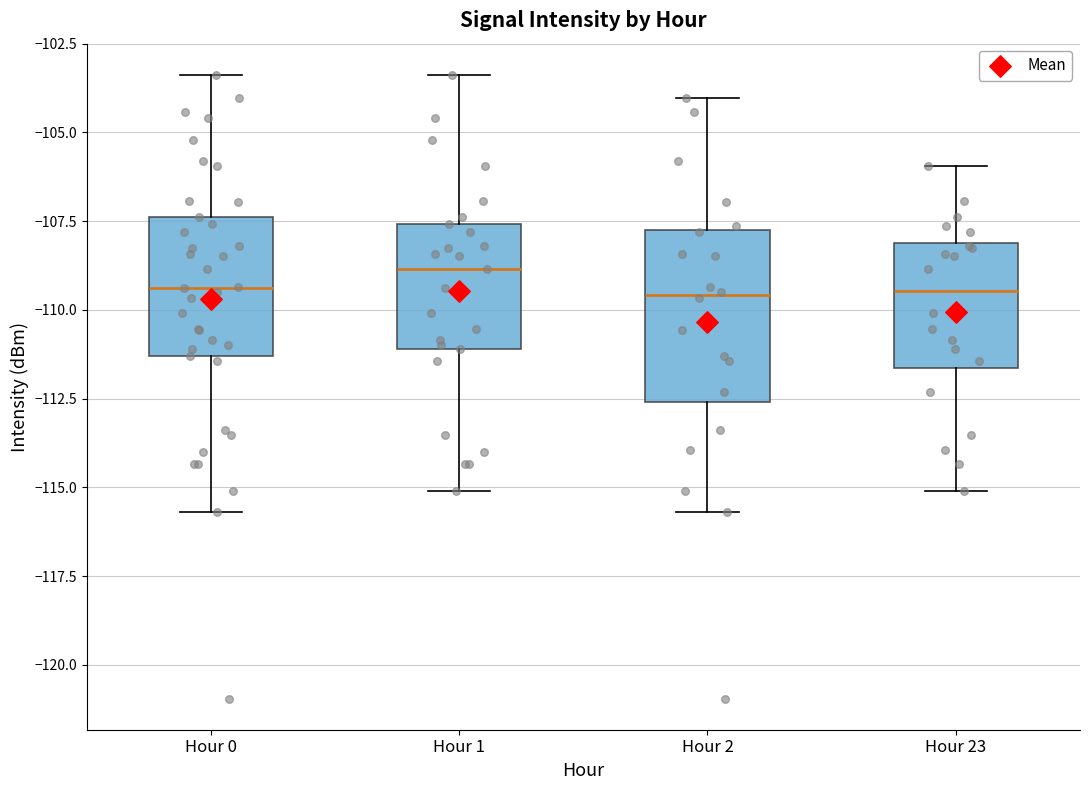

Reading left to right, transcribe this box plot: for each box, give where its median line is, the range the box spans, and where its two whiskers end, as read against the y-axis. The values are not printed on the chart, so give them approximately, as read against the axis.

Hour 0: median -109.5, box -111.5 to -107.5, whiskers -115.5 to -103.5
Hour 1: median -109.0, box -111.0 to -107.5, whiskers -115.0 to -103.5
Hour 2: median -109.5, box -112.5 to -108.0, whiskers -115.5 to -104.0
Hour 23: median -109.5, box -111.5 to -108.0, whiskers -115.0 to -106.0